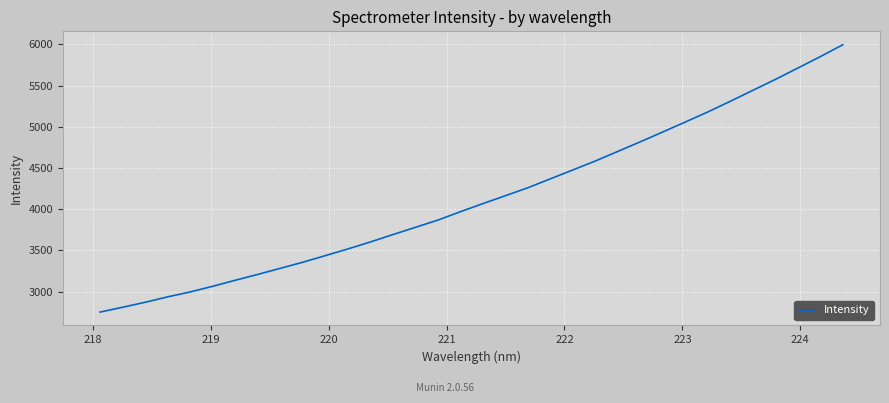

What is the maximum value shown in the chart?

5994.9